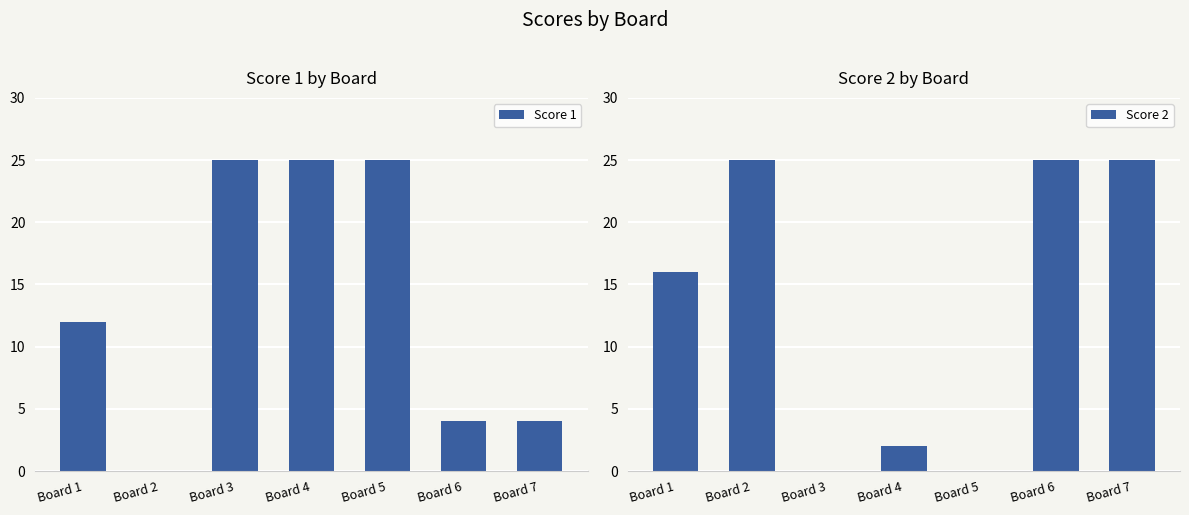

Are the bars horizontal?

No